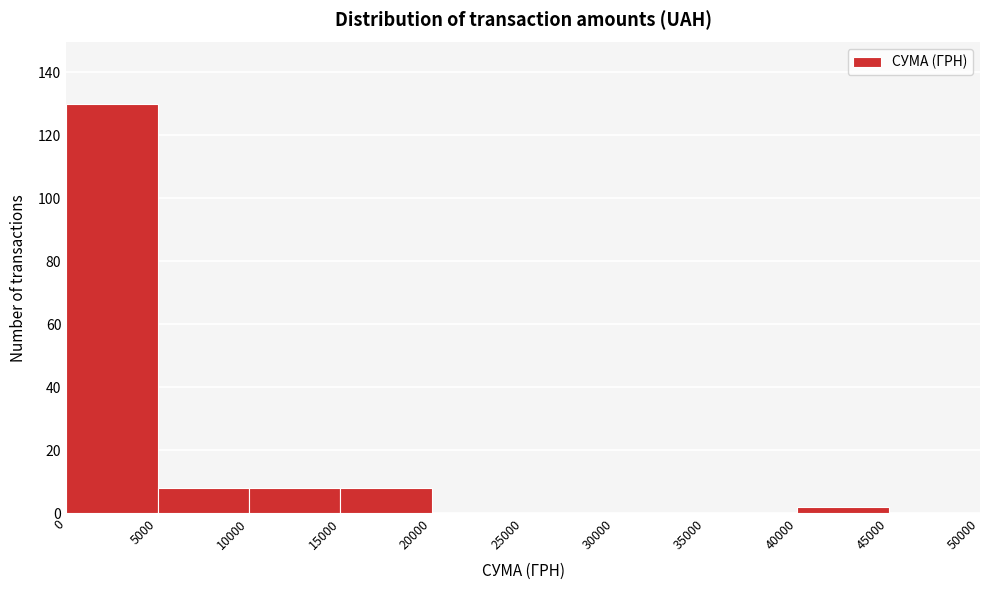

Reading left to right, list every bar in this chart as the range it spans on the x-axis followed by its height. The values are not printed on the chart, so give them approximately, as read against the axis.

0 to 5000: 130
5000 to 10000: 8
10000 to 15000: 8
15000 to 20000: 8
20000 to 25000: 0
25000 to 30000: 0
30000 to 35000: 0
35000 to 40000: 0
40000 to 45000: 2
45000 to 50000: 0